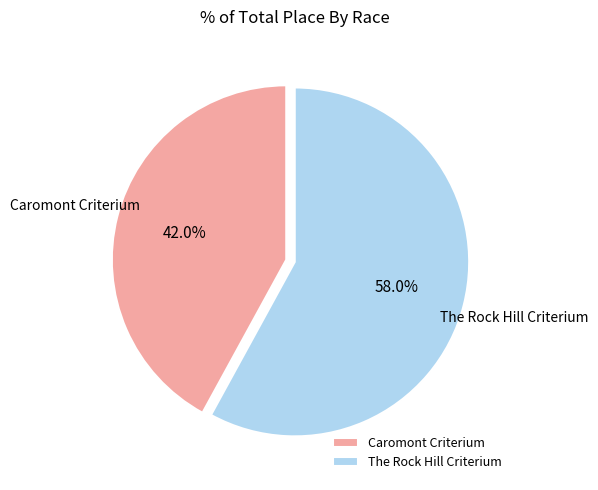

To the nearest percent, what is the difference between the Caromont Criterium and The Rock Hill Criterium slice percentages?

16%